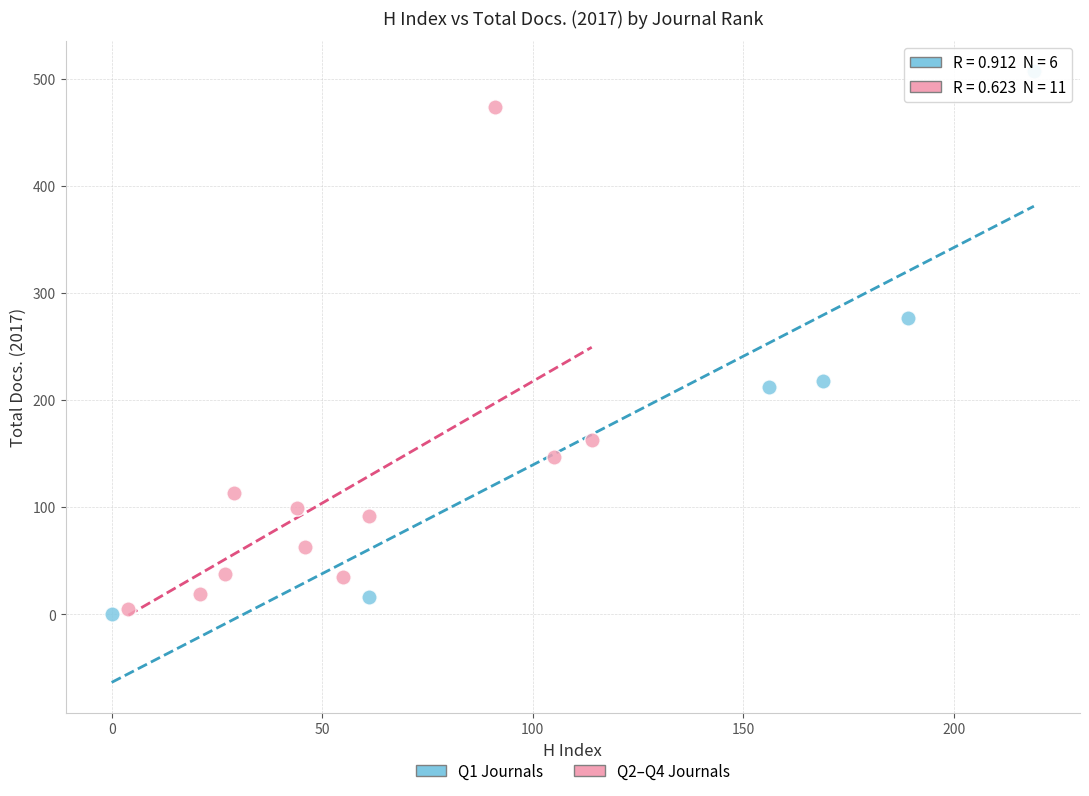

What are all the series names shown in the legend?

Q1 Journals, Q2–Q4 Journals